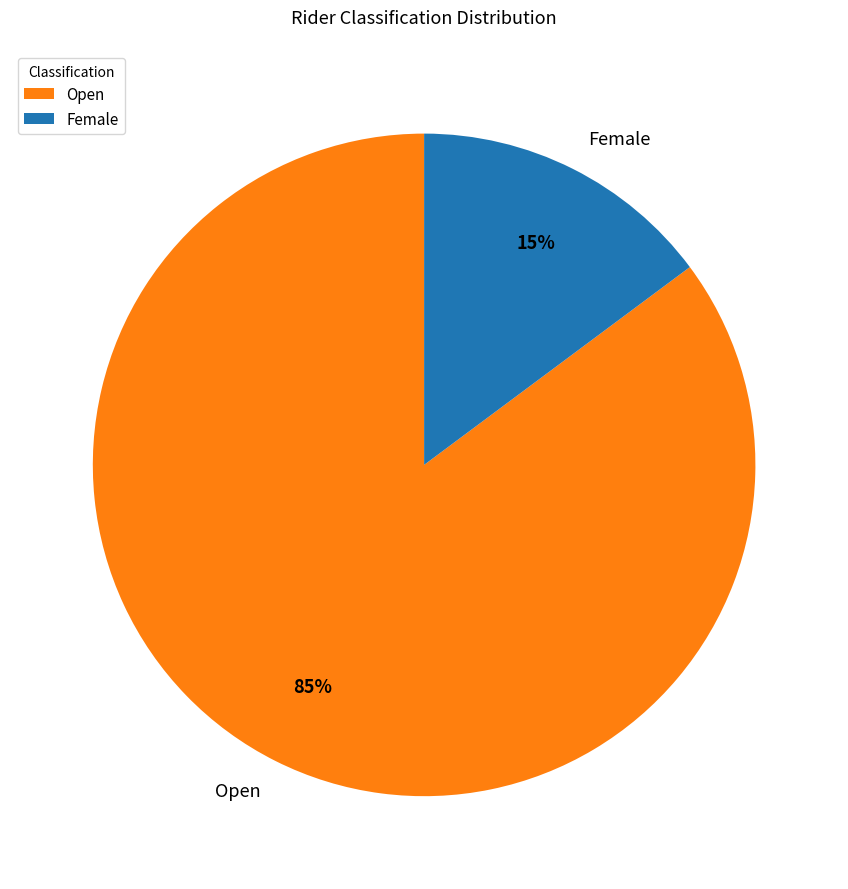

Which category accounts for the majority?

Open